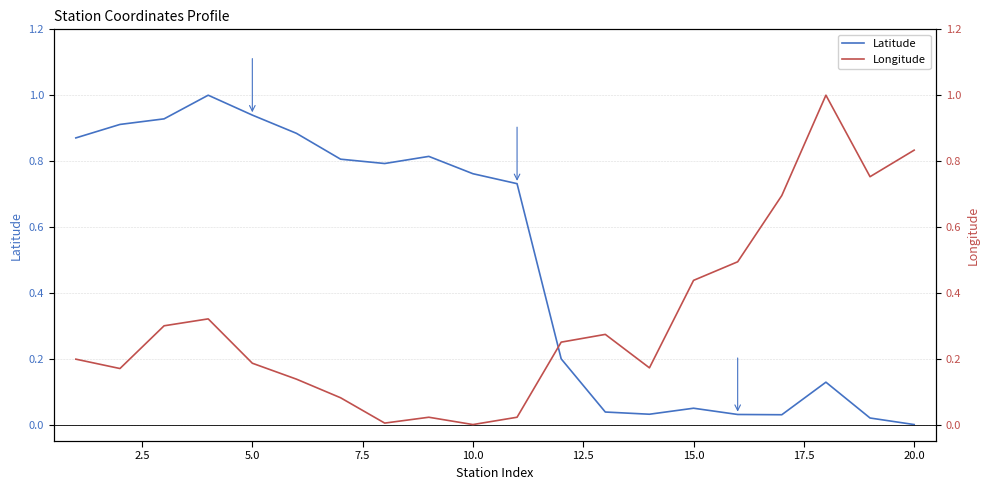

Reading left to right, list all the values displayed in this chart.

Latitude: 0.9	0.9	0.9	1.0	0.9	0.9	0.8	0.8	0.8	0.8	0.7	0.2	0.0	0.0	0.0	0.0	0.0	0.1	0.0	0.0
Longitude: 0.2	0.2	0.3	0.3	0.2	0.1	0.1	0.0	0.0	0.0	0.0	0.3	0.3	0.2	0.4	0.5	0.7	1.0	0.8	0.8